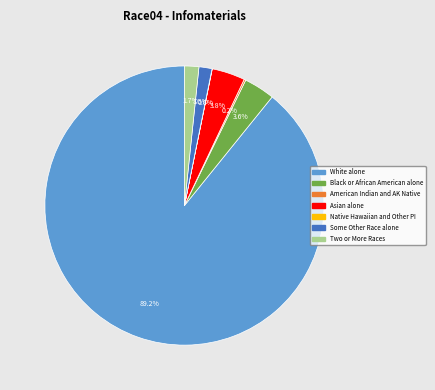

Is there a majority slice in this chart?

Yes